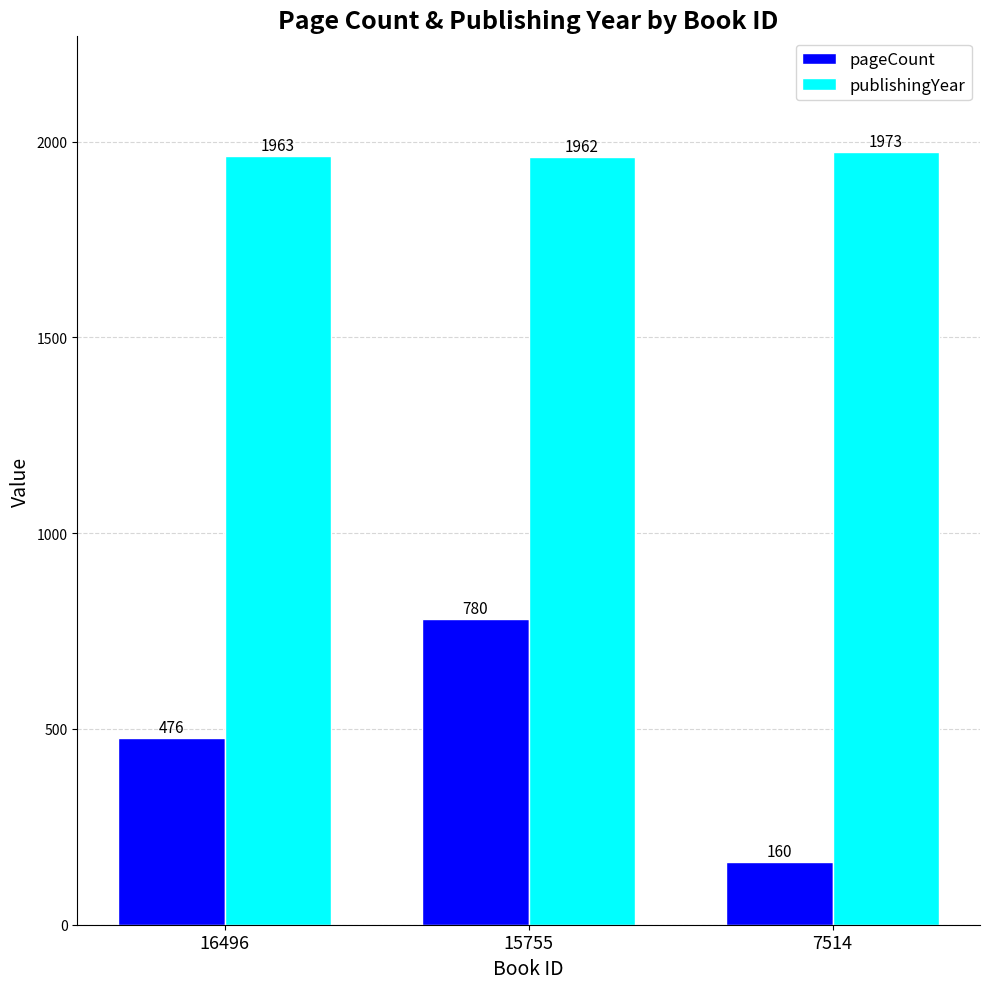

The value of pageCount at 7514 is 160. True or false?

True